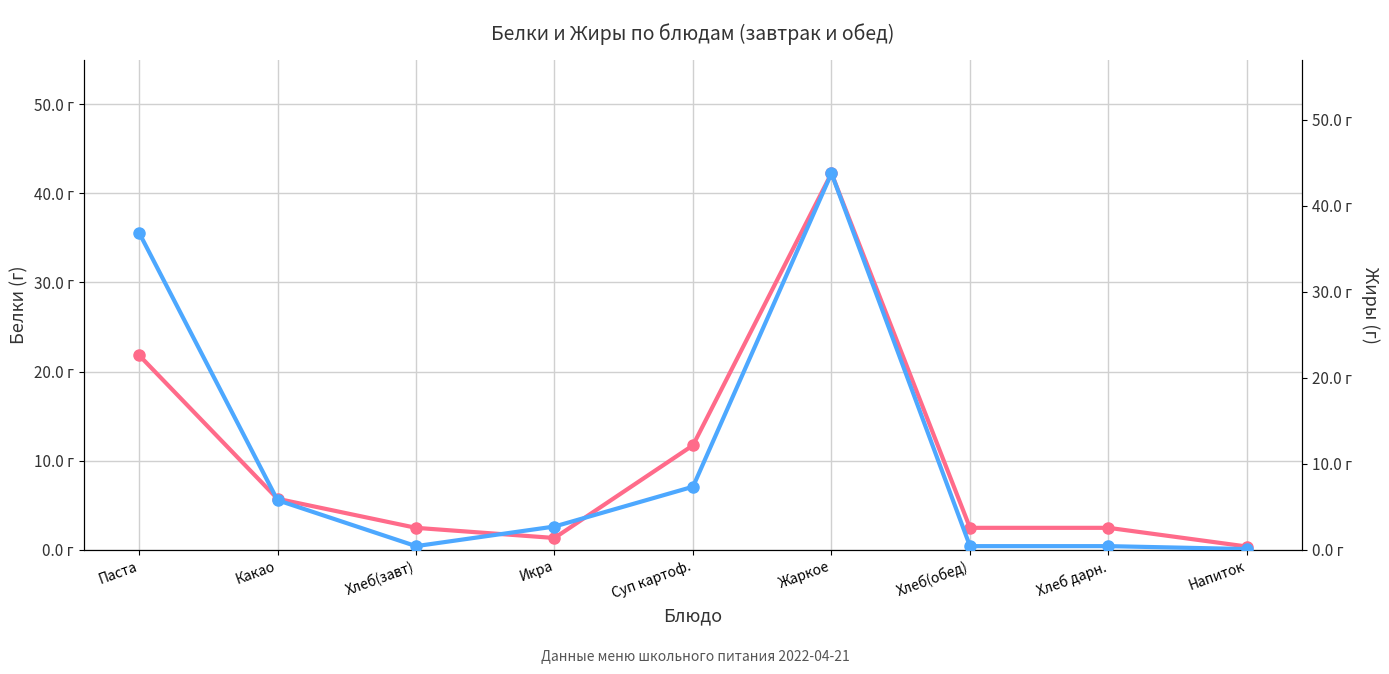

Reading right to left, what are all the values shown in this chart?

Белки (г): Напиток=0.4	Хлеб дарн.=2.5	Хлеб(обед)=2.5	Жаркое=42.2	Суп картоф.=11.7	Икра=1.3	Хлеб(завт)=2.5	Какао=5.7	Паста=21.8
Жиры (г): Напиток=0.1	Хлеб дарн.=0.4	Хлеб(обед)=0.4	Жаркое=43.8	Суп картоф.=7.3	Икра=2.7	Хлеб(завт)=0.4	Какао=5.8	Паста=36.9